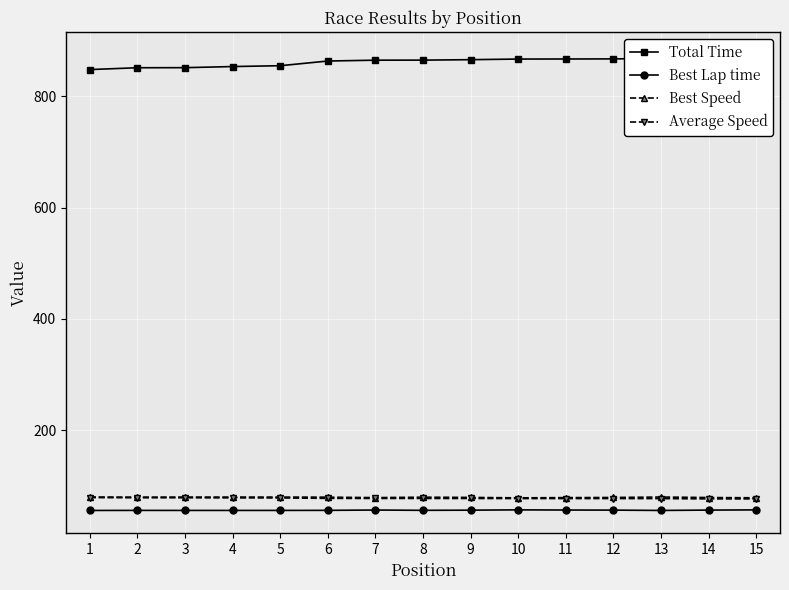

What is the value of the Average Speed point at the 9th from the left?

77.3